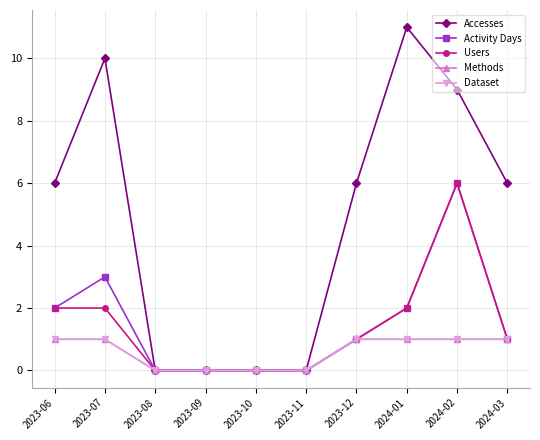

What is the total value across all series at 2024-03?

10